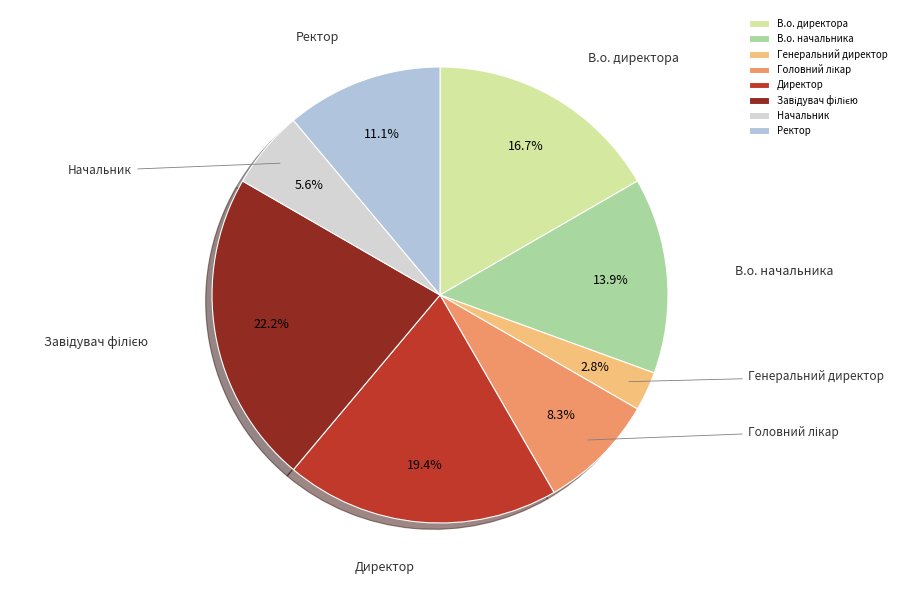

How many slices are in this pie chart?

8